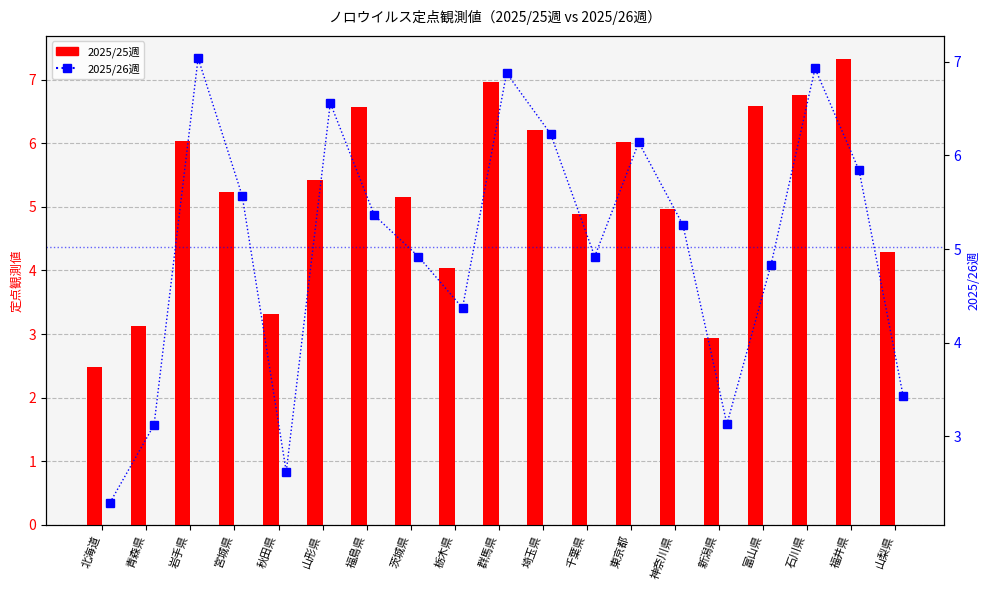

What is the label of the 5th bar from the right?

新潟県